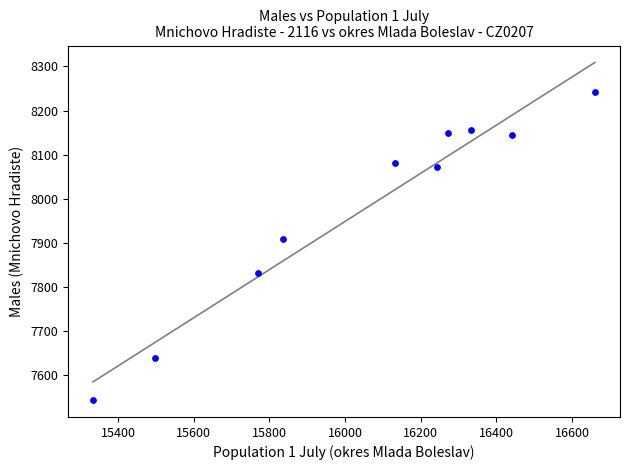

What Y value in the scatter plot is closest to 7893?

7909